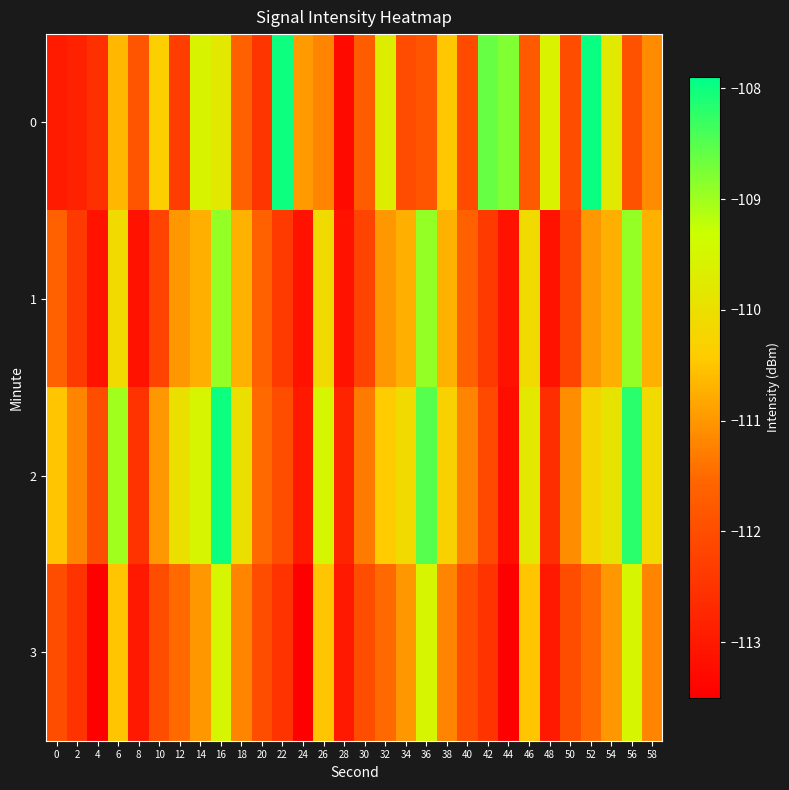

Which label corresponds to the largest value in the chart?

52